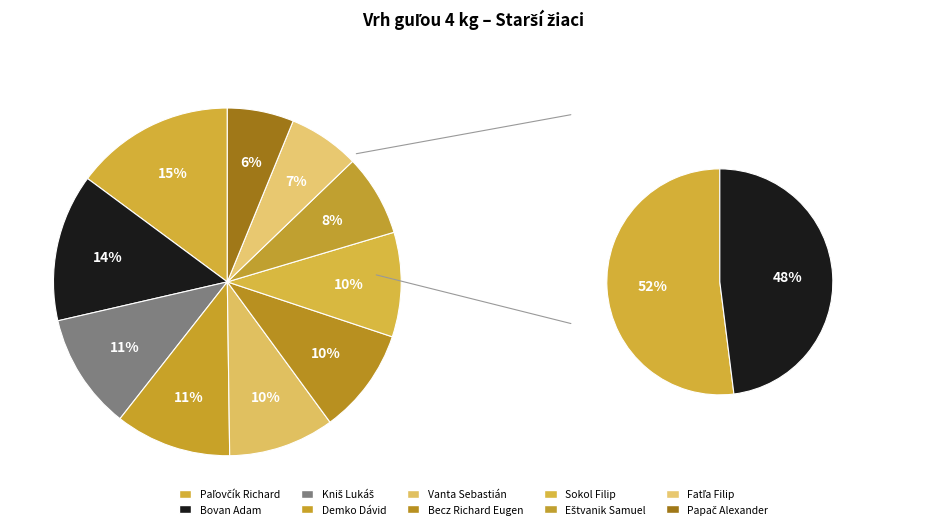

What is the largest slice in the pie chart?

Paľovčík Richard